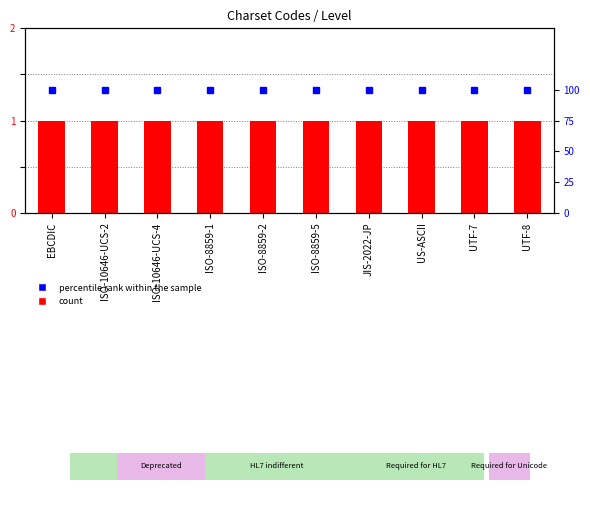

Rank the series by their average value, from lowest to highest.

count, percentile rank within the sample